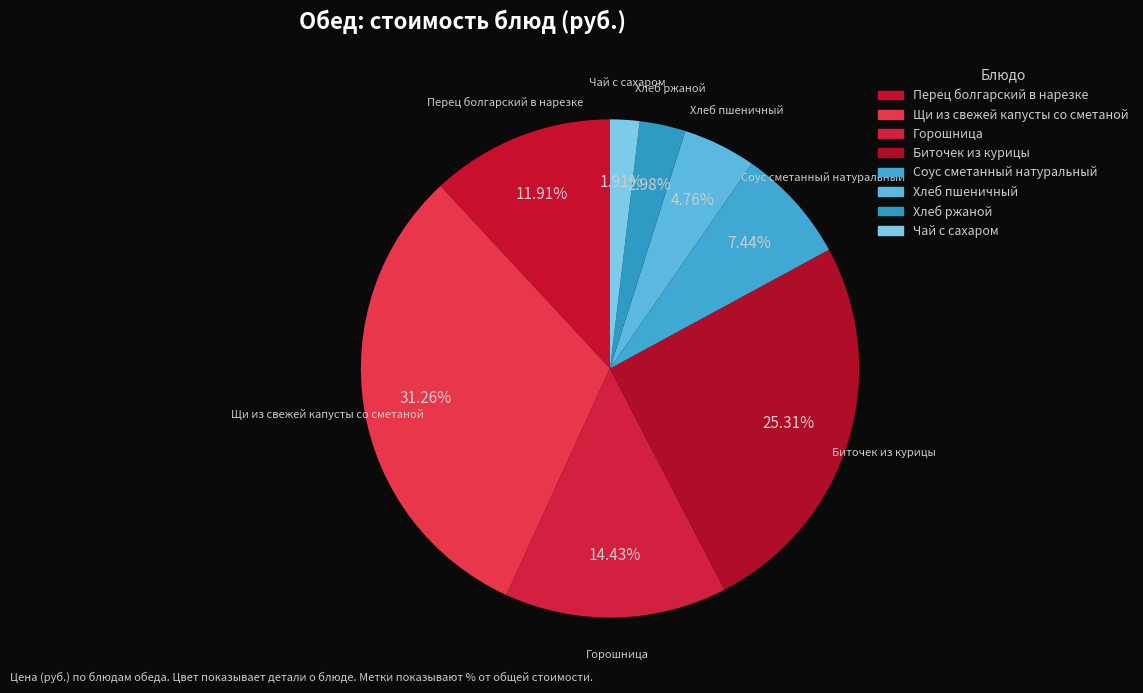

Rank the categories by value from lowest to highest.

Чай с сахаром, Хлеб ржаной, Хлеб пшеничный, Соус сметанный натуральный, Перец болгарский в нарезке, Горошница, Биточек из курицы, Щи из свежей капусты со сметаной